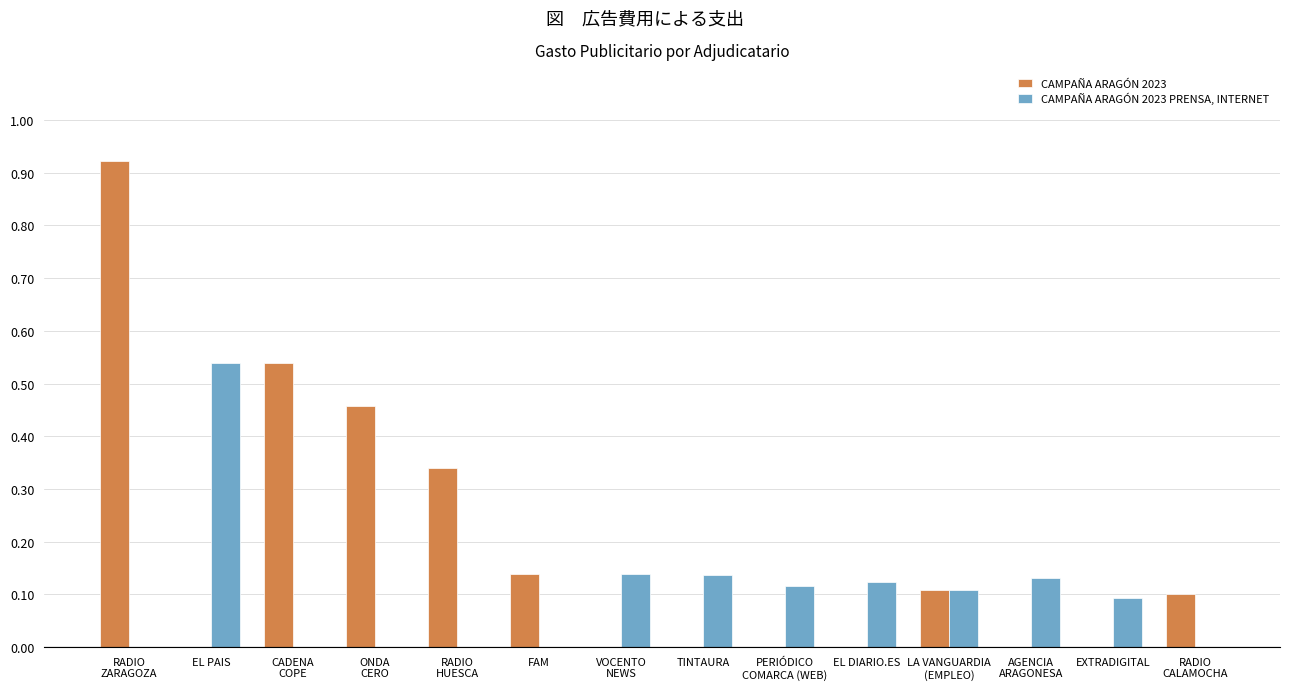

What is the sum of all CAMPAÑA ARAGÓN 2023 values?

2.6